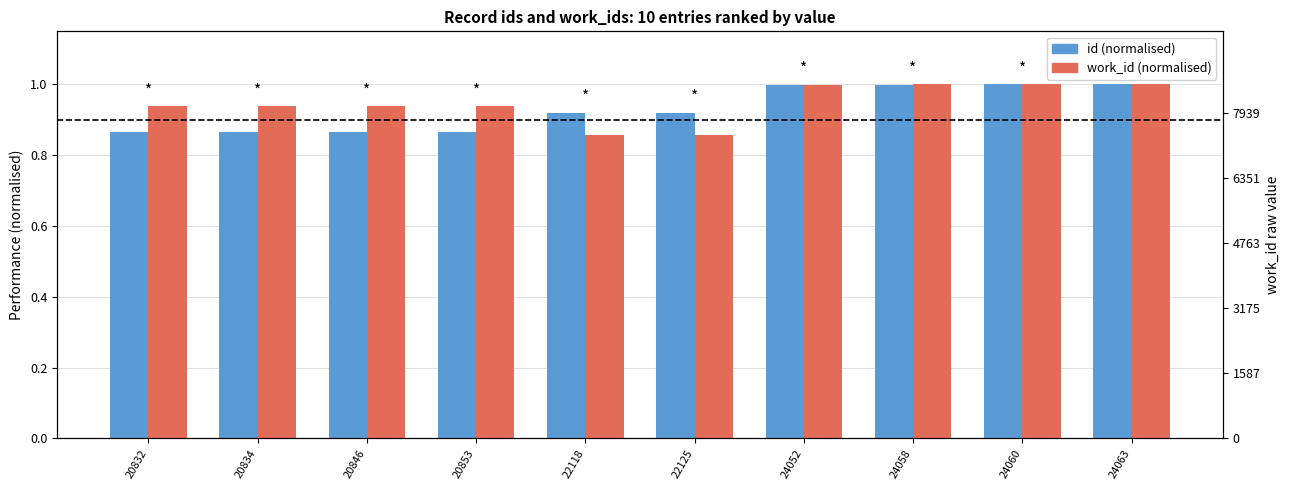

At 20846, list the series in order from smallest to largest.

id (normalised), work_id (normalised)